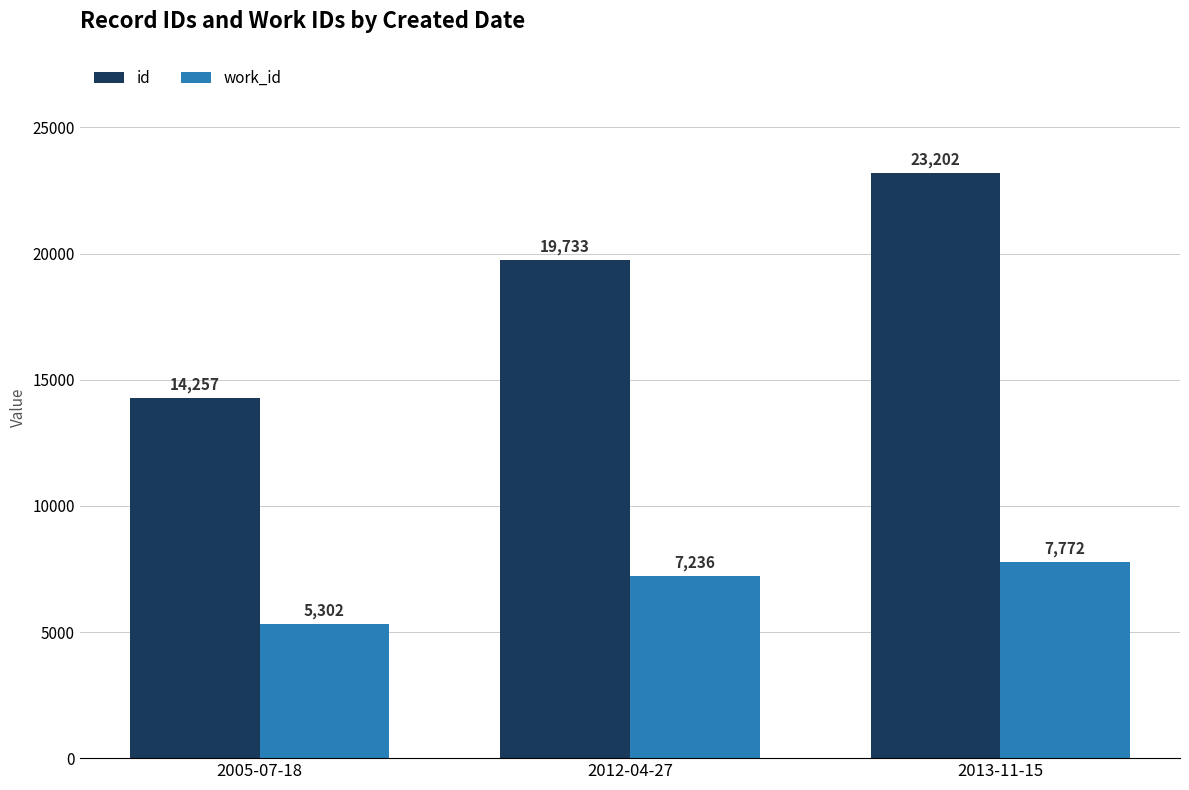

Reading left to right, extract all data points from this chart.

id: 14257	19733	23202
work_id: 5302	7236	7772